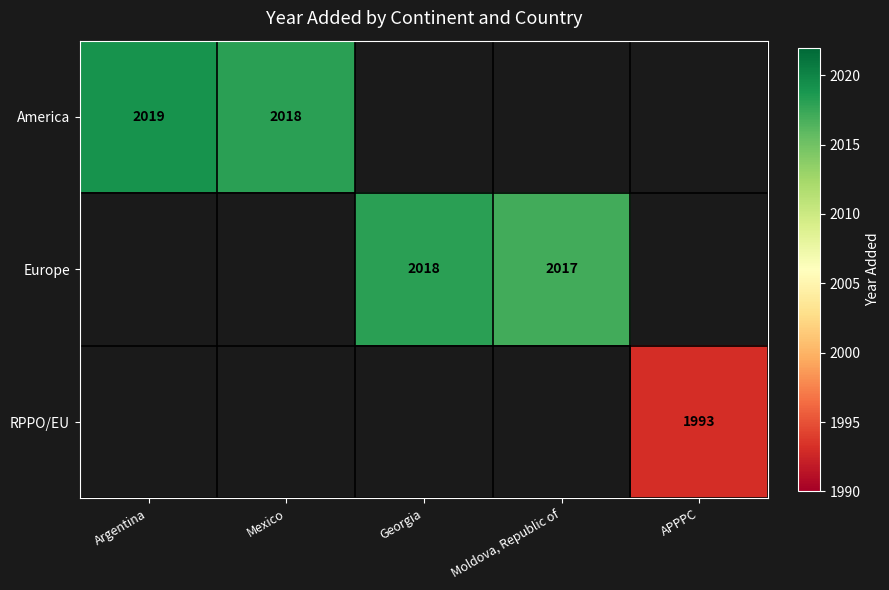

Which category has the lowest value across all series?

APPPC